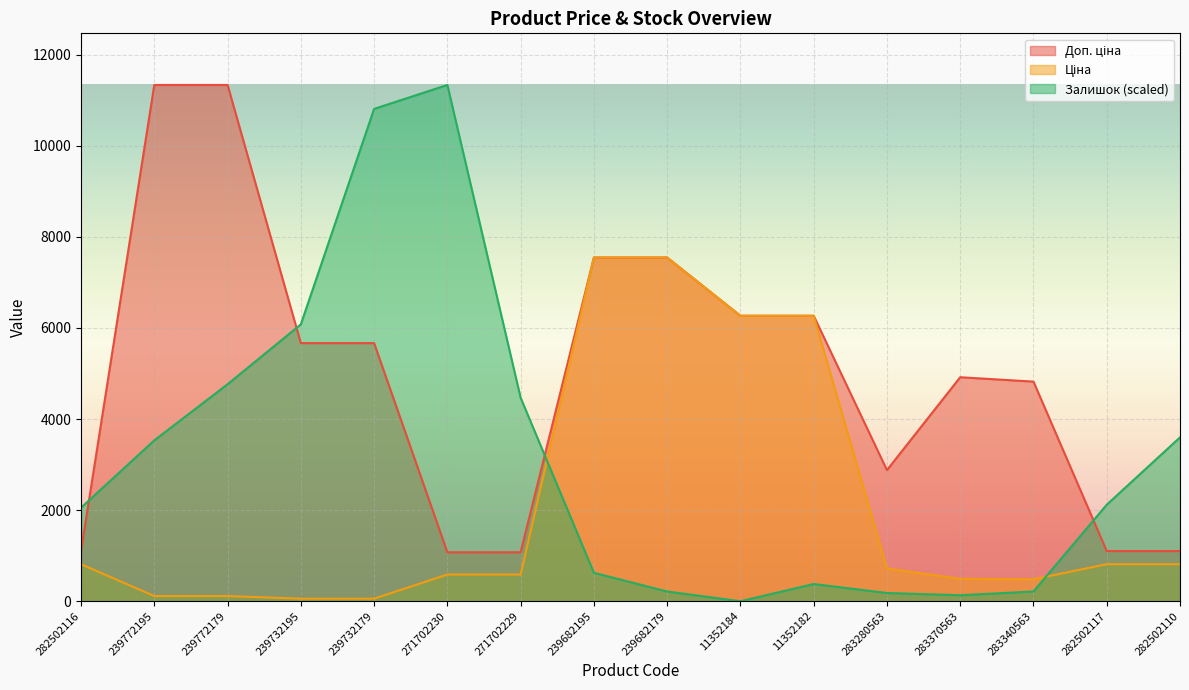

How many interior local valleys does the Залишок series have?

2